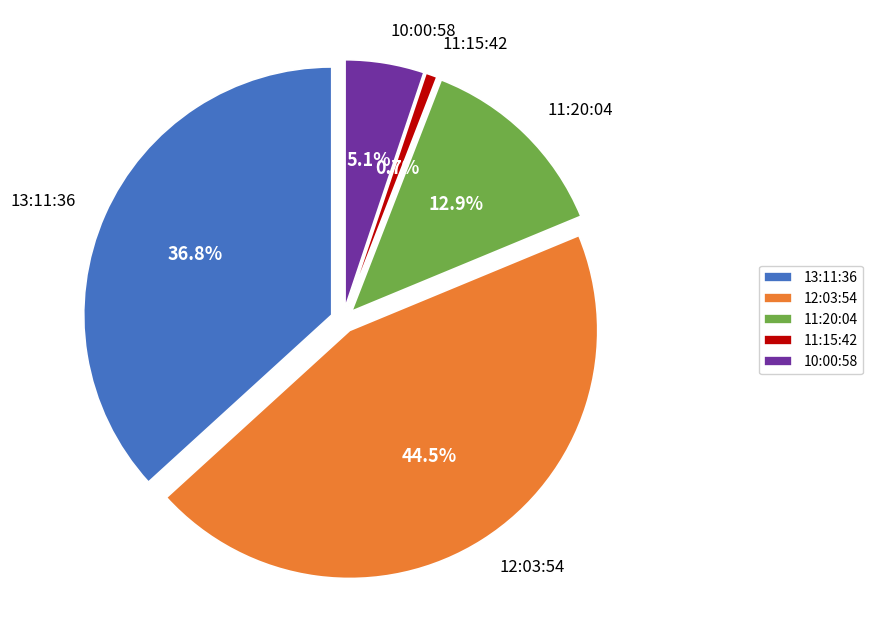

Rank the categories by value from highest to lowest.

12:03:54, 13:11:36, 11:20:04, 10:00:58, 11:15:42